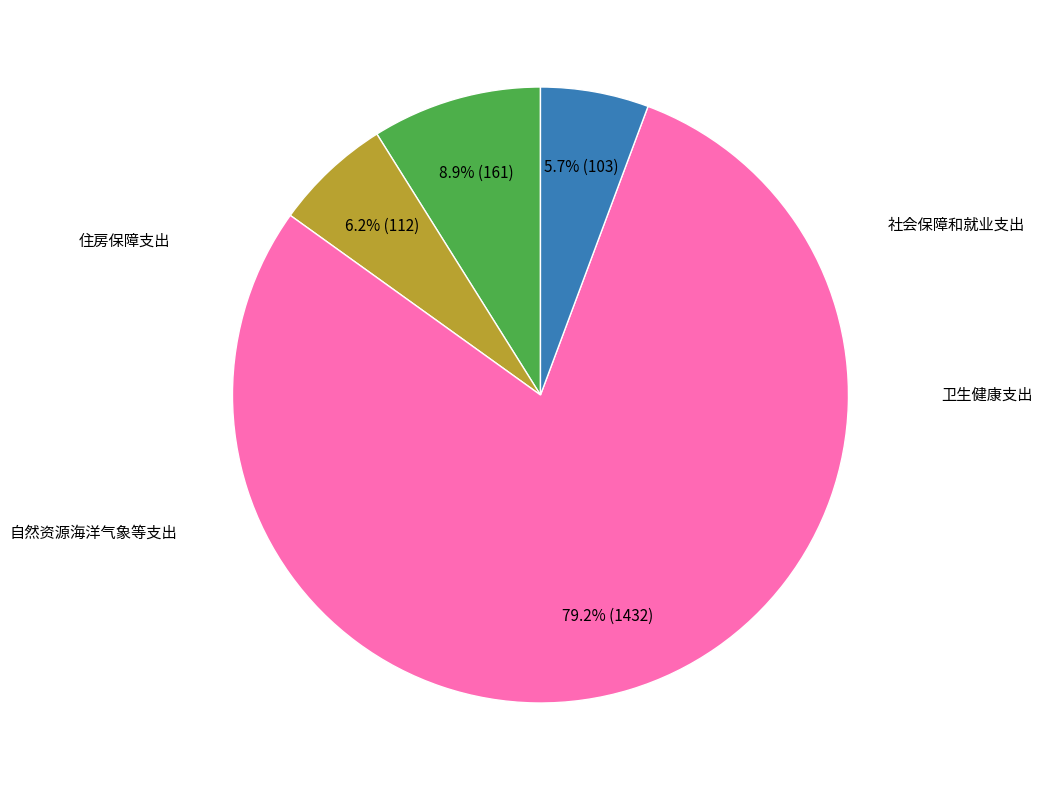

Is there a majority slice in this chart?

Yes